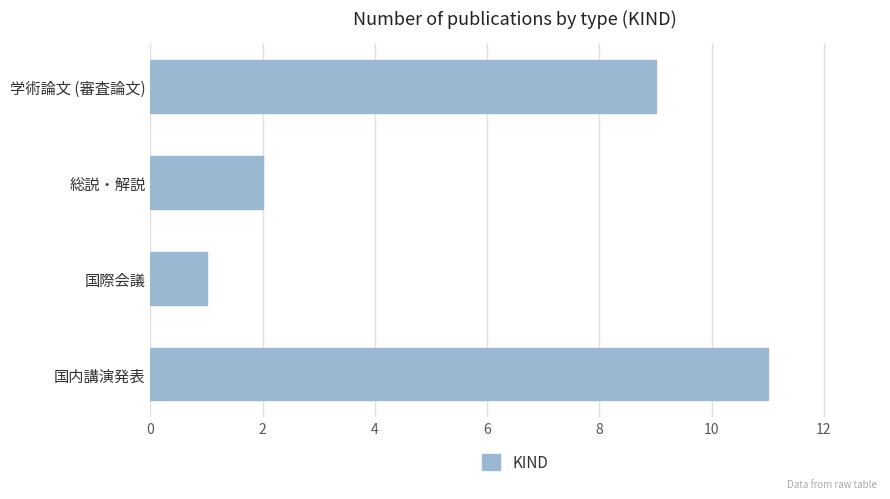

Which label corresponds to the largest value in the chart?

国内講演発表